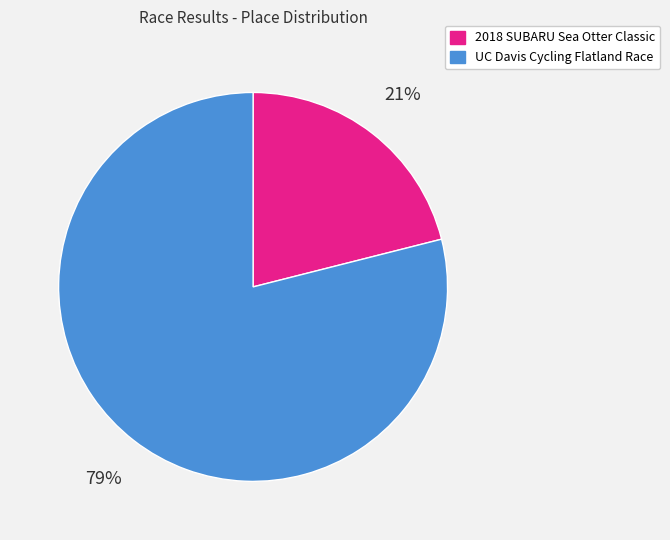

The UC Davis Cycling Flatland Race slice represents 79% of the pie. True or false?

True